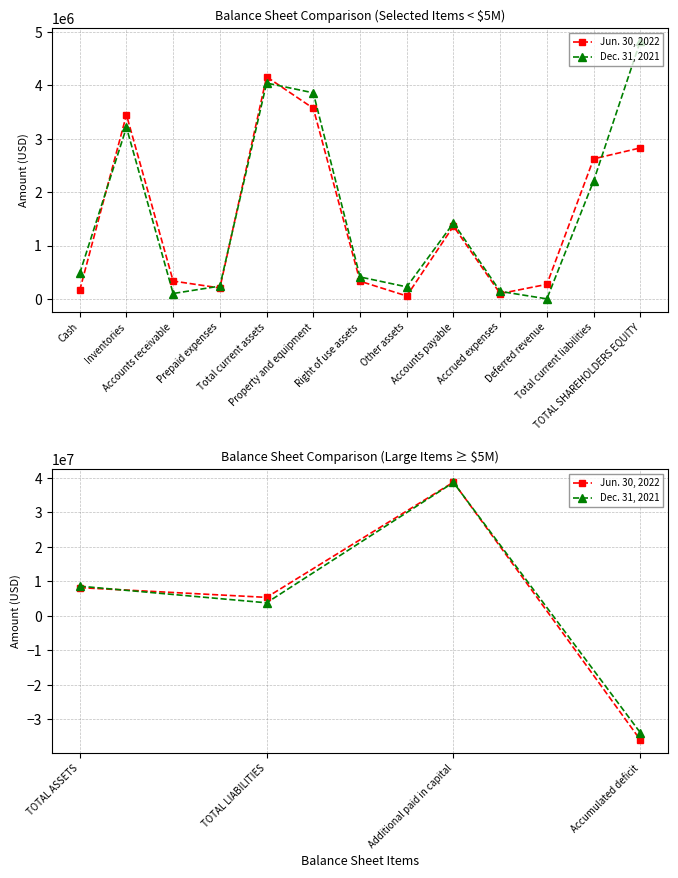

Between which two adjacent categories do Dec. 31, 2021 and Jun. 30, 2022 first intersect?

TOTAL ASSETS and TOTAL LIABILITIES